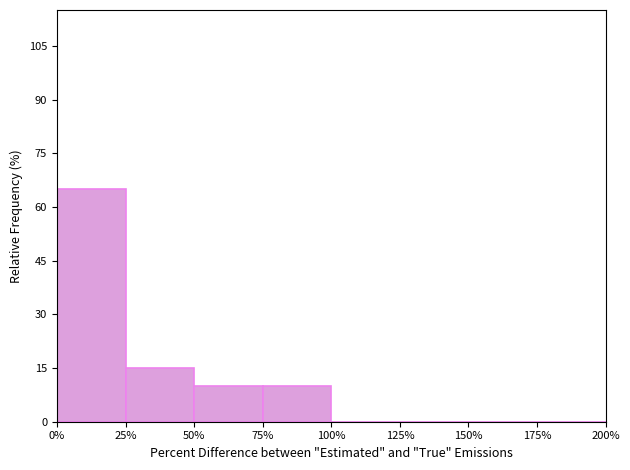

Reading left to right, transcribe this chart: for each bar, give the range it covers on the x-axis and its height. The values are not printed on the chart, so give them approximately, as read against the axis.

0% to 25%: 66
25% to 50%: 16
50% to 75%: 10
75% to 100%: 10
100% to 125%: 0
125% to 150%: 0
150% to 175%: 0
175% to 200%: 0